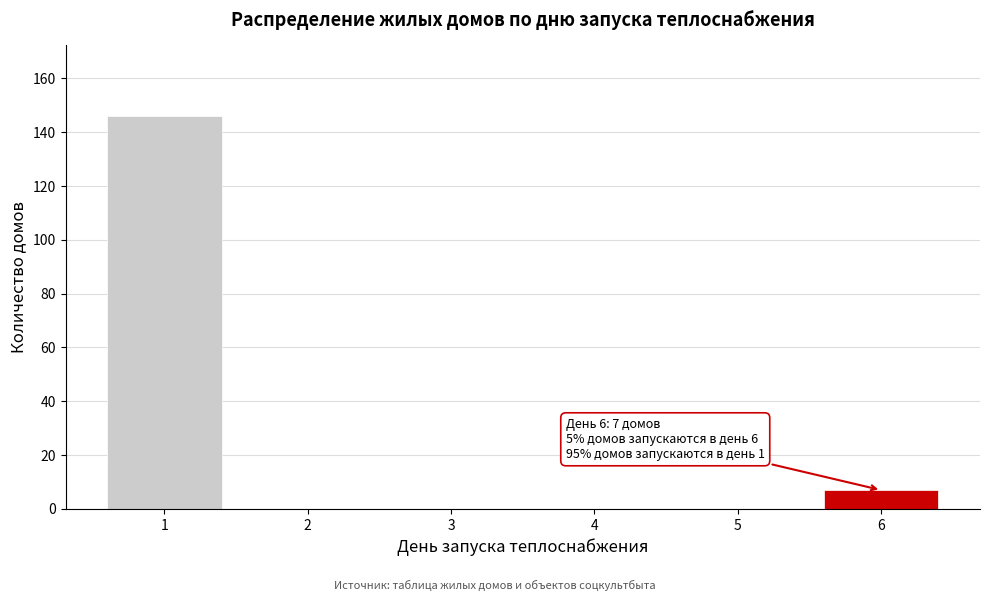

Reading left to right, extract all data points from this chart.

1=146	2=0	3=0	4=0	5=0	6=7